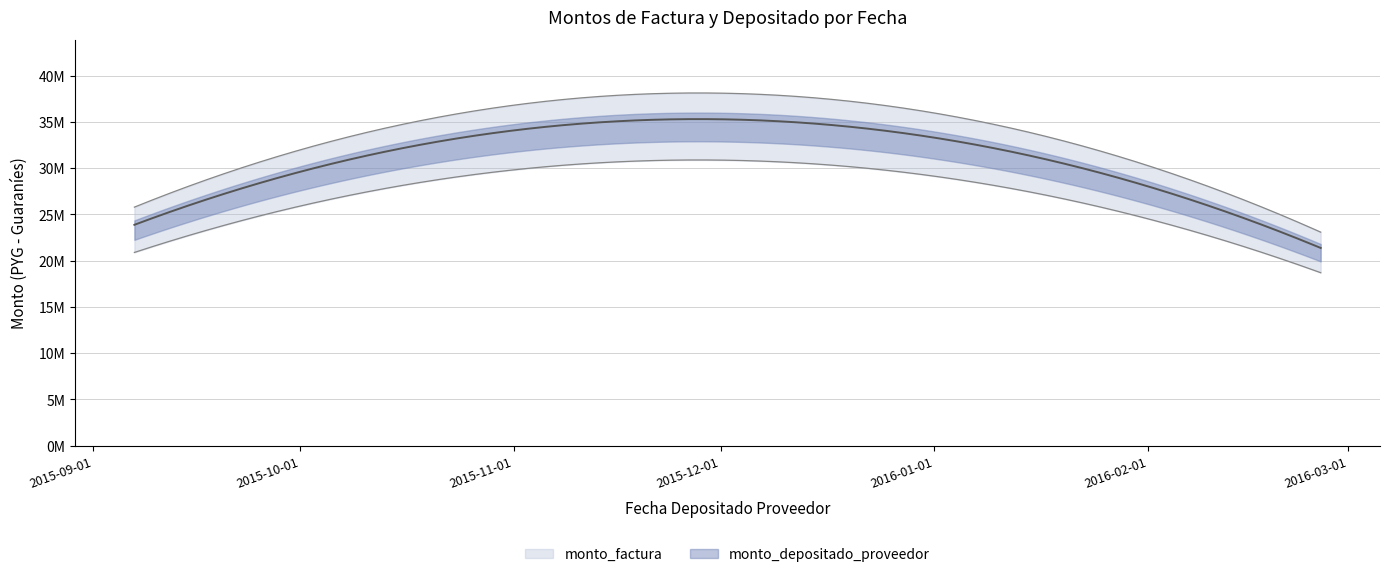

Reading left to right, list all the values displayed in this chart.

monto_factura: 2015-09-07=23883585	2015-11-04=34348300	2016-02-26=21380065
monto_depositado_proveedor: 2015-09-07=22712856	2015-11-04=32664608	2016-02-26=20332053